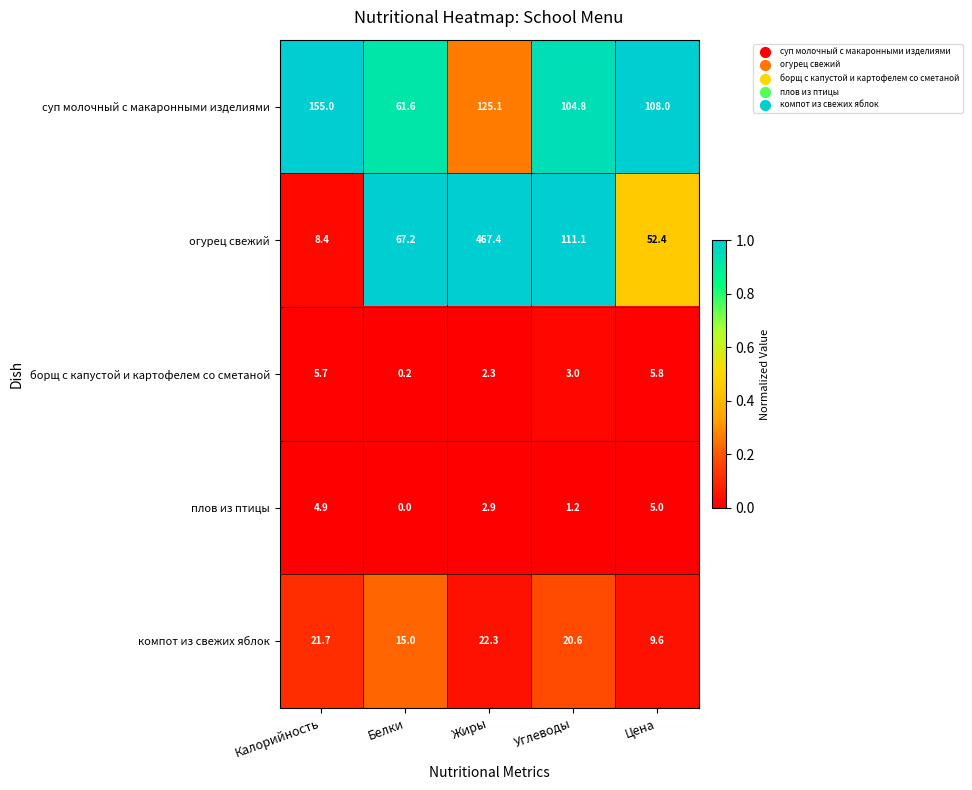

Which series changed the most between Жиры and Углеводы?

огурец свежий